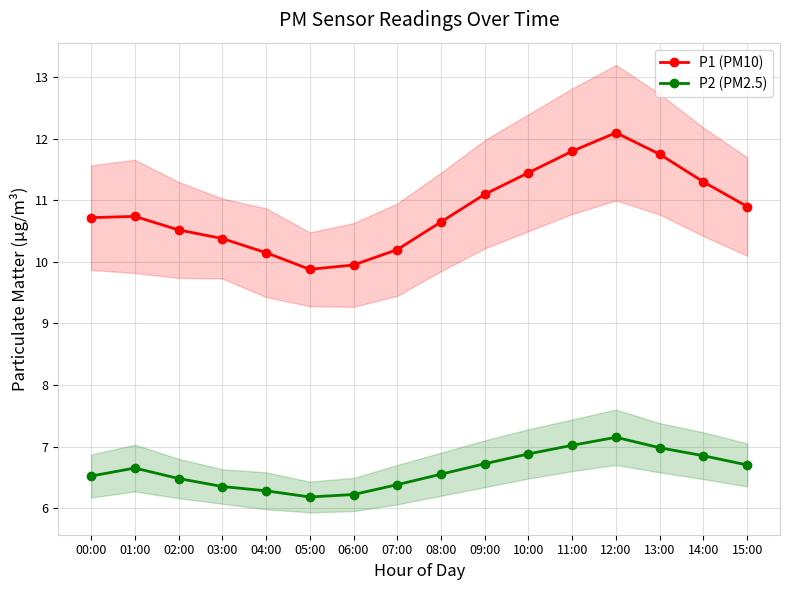

List the series in order of their peak value, lowest first.

P2 (PM2.5), P1 (PM10)